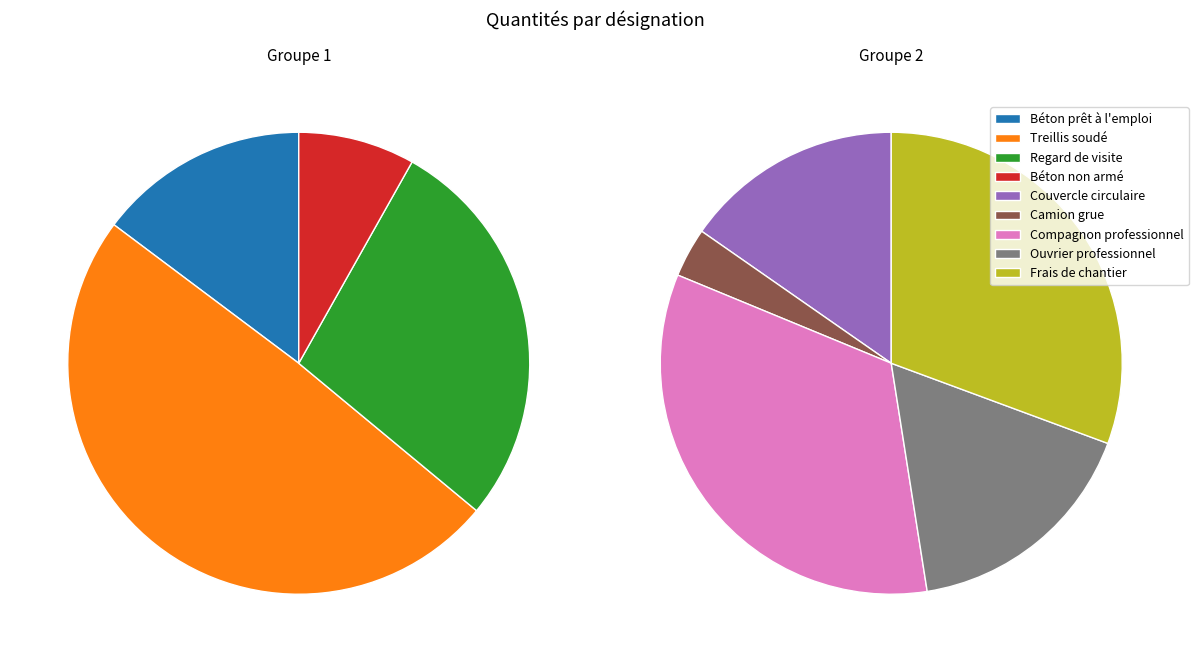

How many segments does this pie chart have?

9